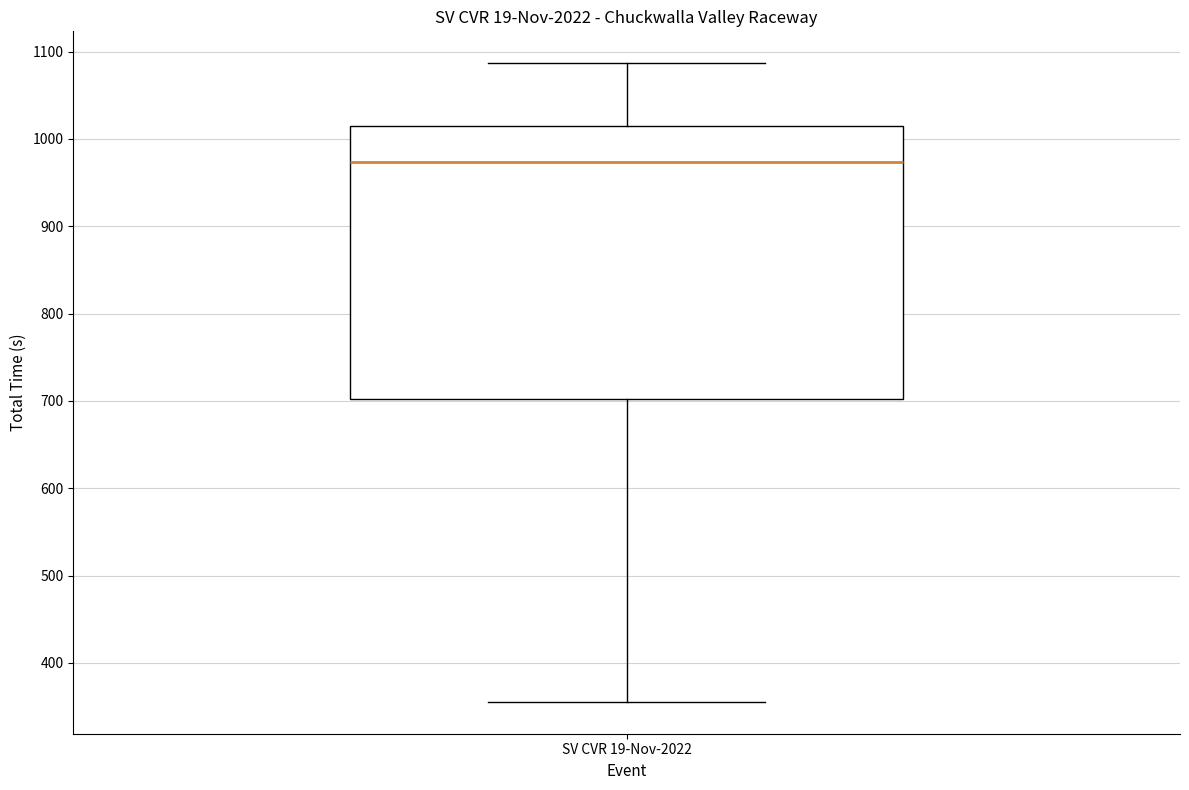

Transcribe this box plot: give where the median line is, the range the box spans, and where the two whiskers end, as read against the y-axis. The values are not printed on the chart, so give them approximately, as read against the axis.

median 970, box 700 to 1010, whiskers 360 to 1090